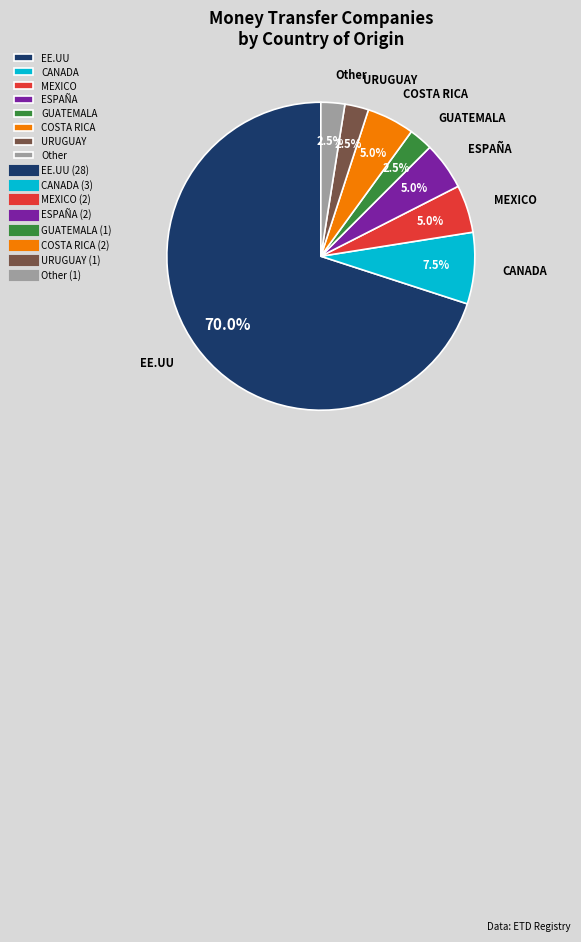

Is it true that MEXICO is 17% of the pie?

False